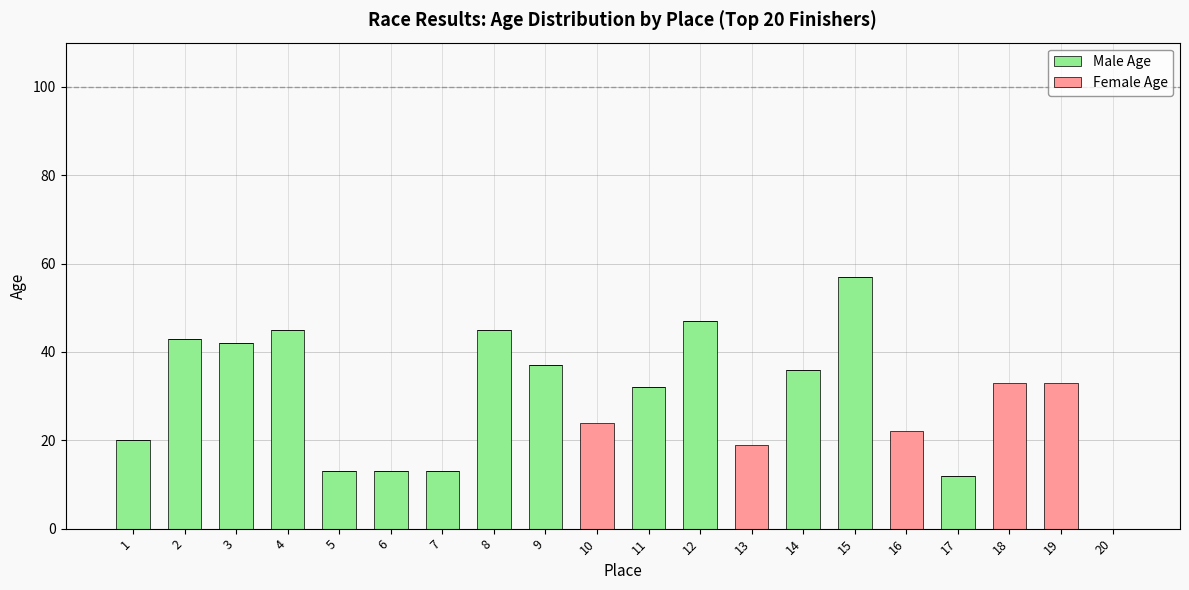

What is the sum of all Male Age values?

455